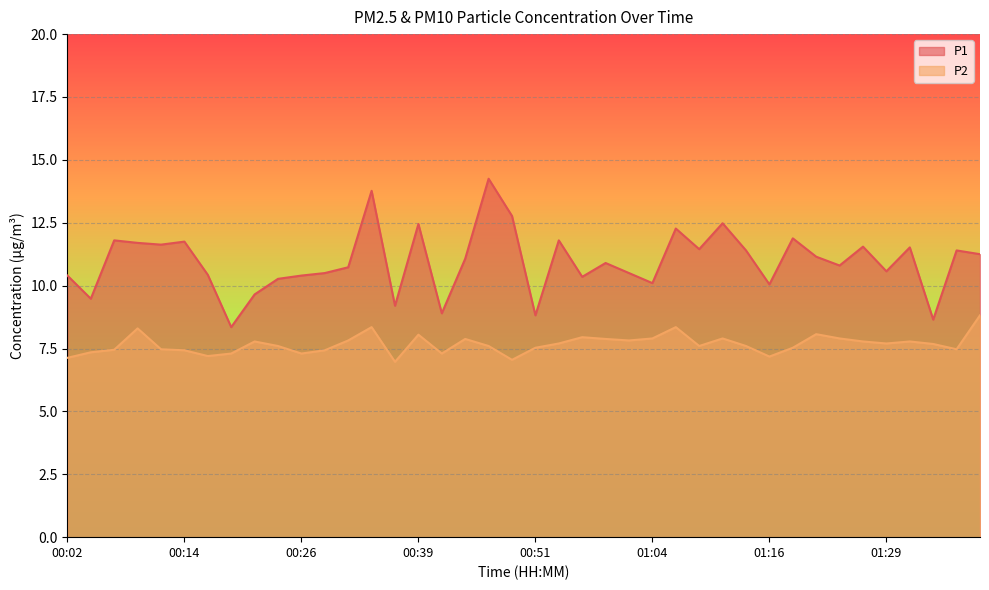

What position from the left is 01:29?

36